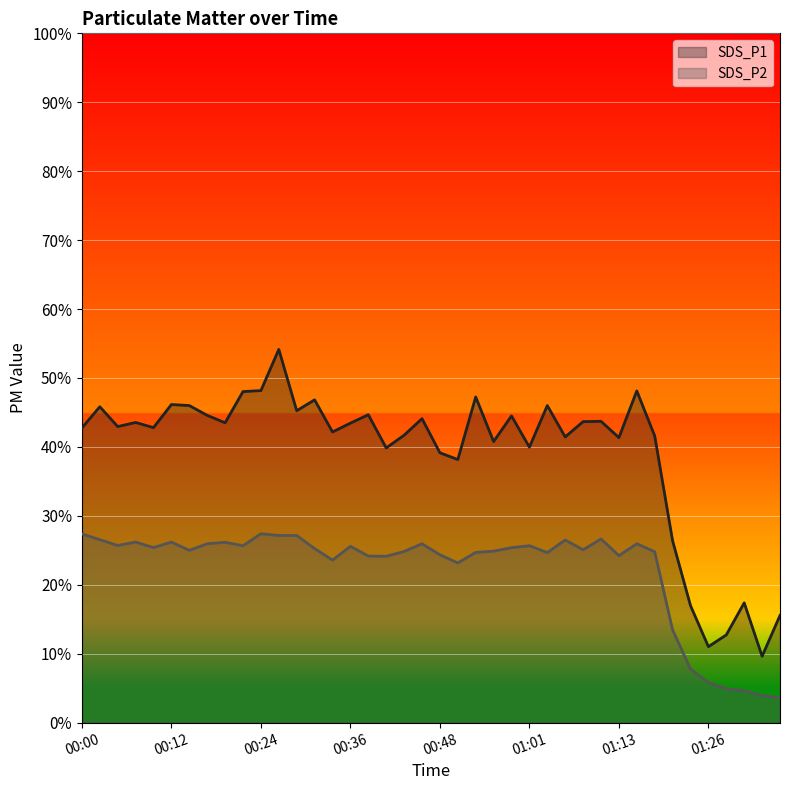

What is the average value of the SDS_P2 line series?

22.1